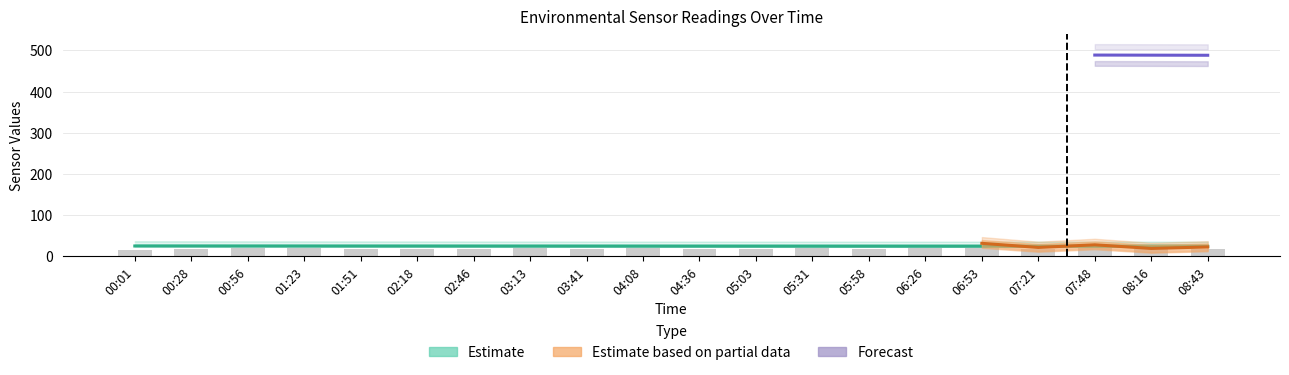

What is the label of the 3rd bar from the right?

07:48